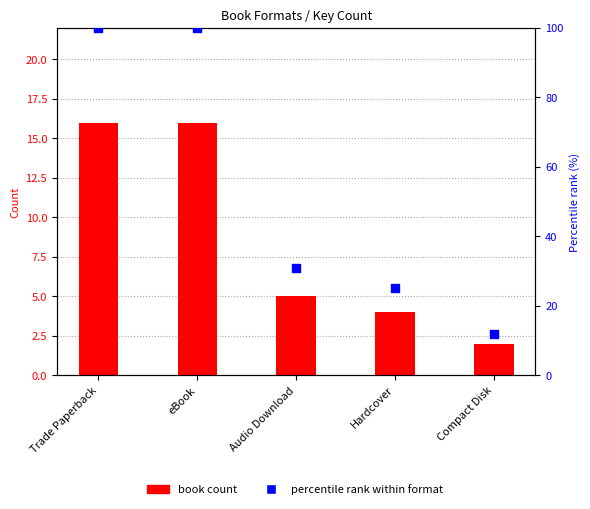

Which series has the widest spread of Y values?

percentile rank within format